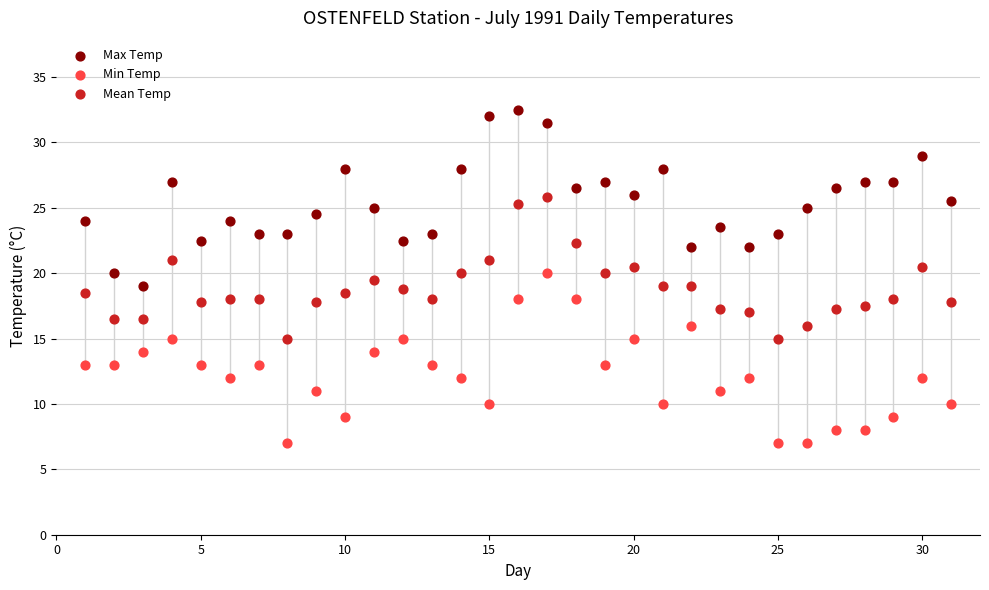

What is the X range (max minus min) for the scatter plot?

30.0